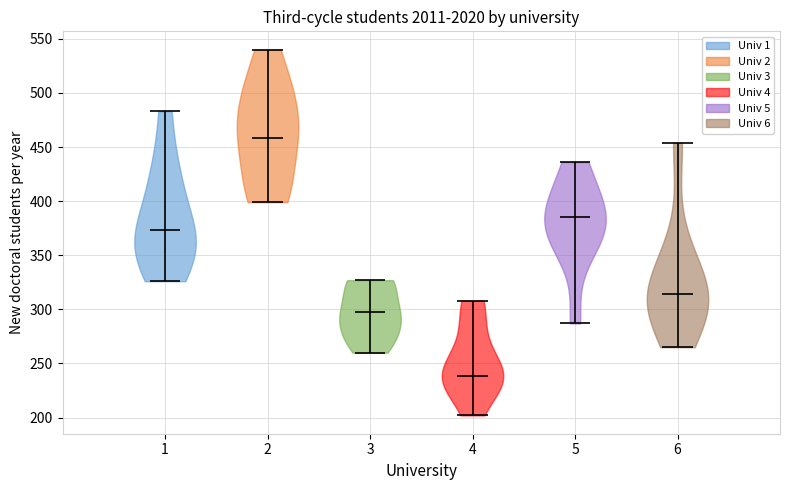

What is the lowest point the violin at x = 5 reaches on the y-axis? The values are not printed on the chart, so give them approximately, as read against the axis.

285